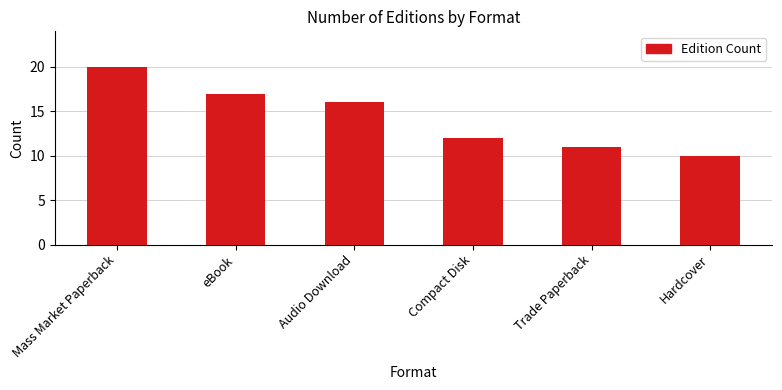

List the labels in order of value, largest first.

Mass Market Paperback, eBook, Audio Download, Compact Disk, Trade Paperback, Hardcover